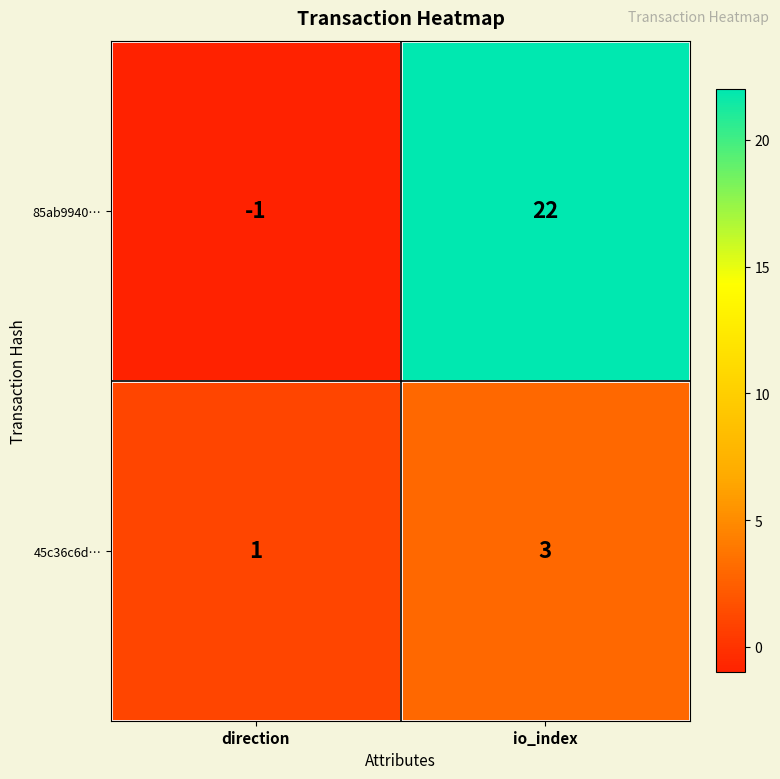

True or false: 85ab9940… has a value of 22 at io_index.

True